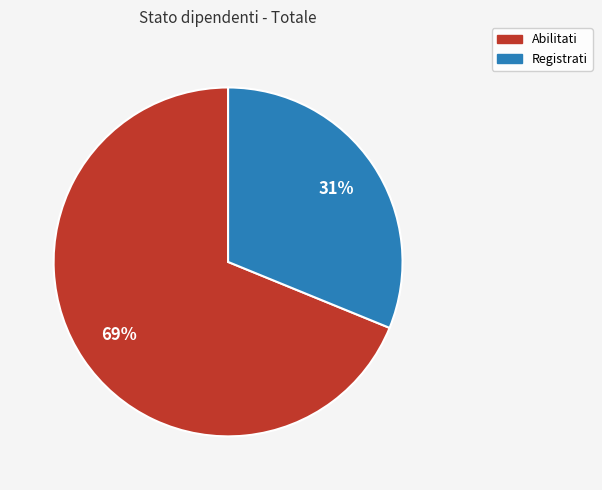

Which slice is the smallest?

Registrati